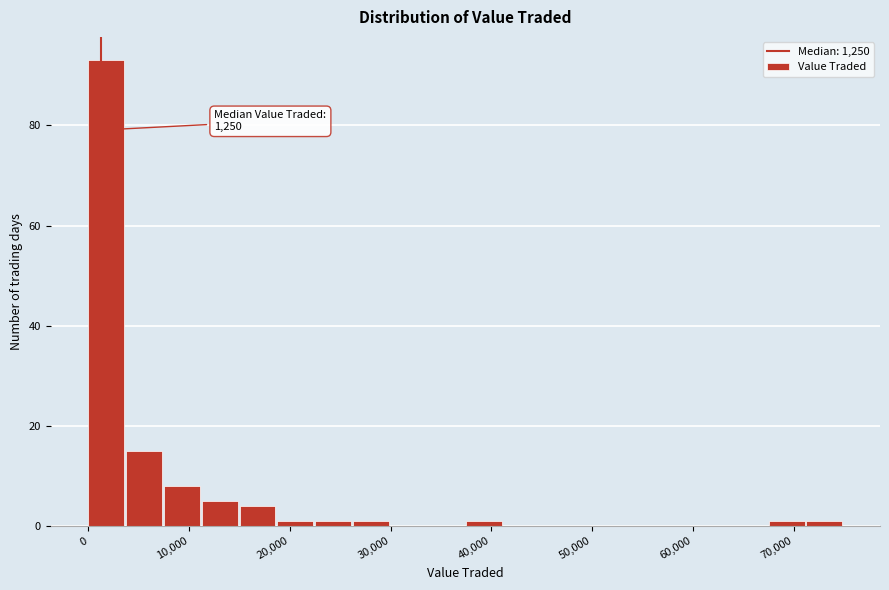

Read against the x-axis, roughly where is the centre of the tallest bar?

2000